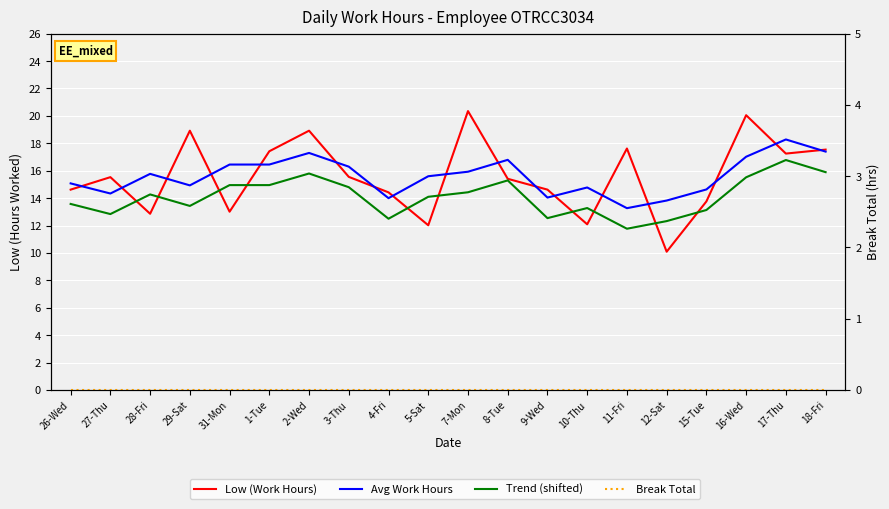

True or false: Trend (shifted) has a value of 12.8 at 27-Thu.

True